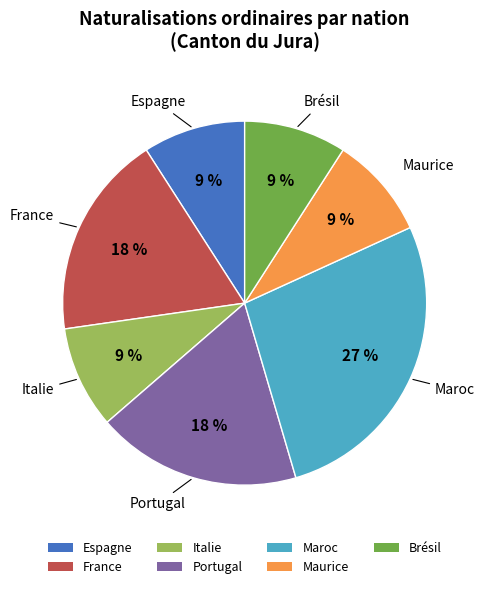

Is it true that Italie is 9% of the pie?

True